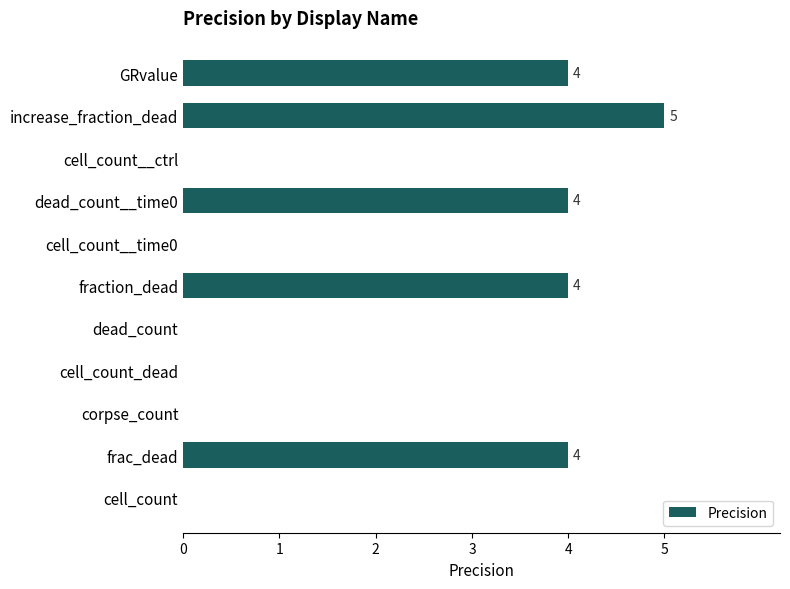

Which has a higher value, corpse_count or dead_count__time0?

dead_count__time0